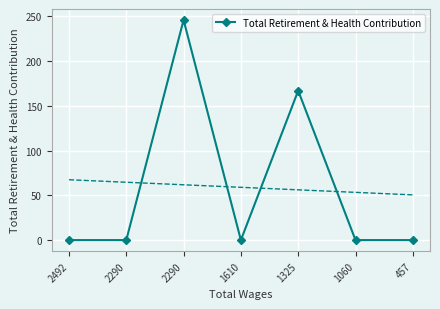

True or false: the data shows 108 at 1325.

False